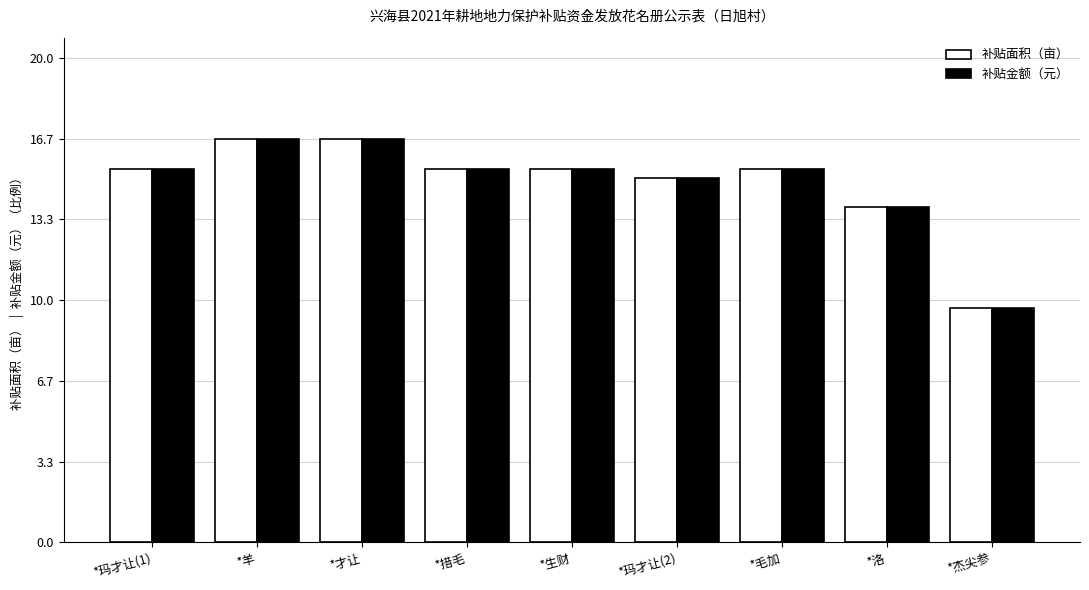

At how many categories does at least one series exceed 13?

8